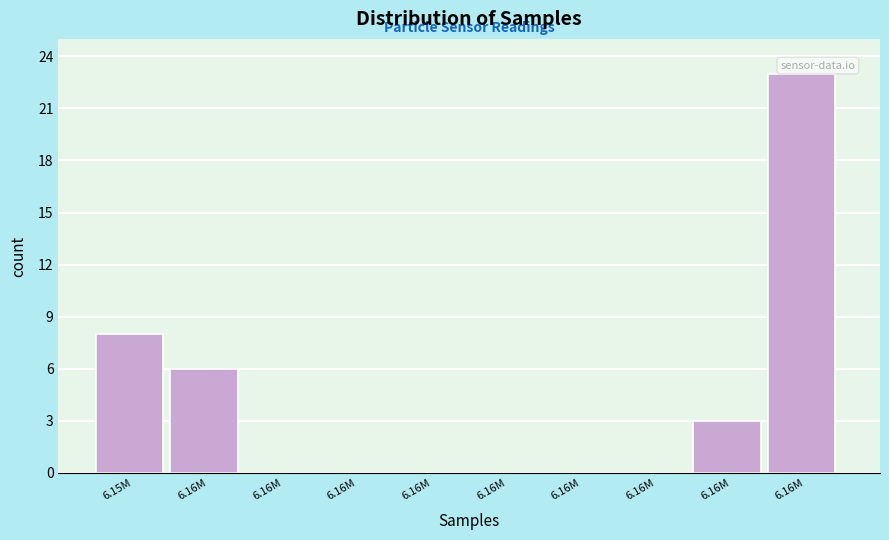

Are the bars horizontal?

No